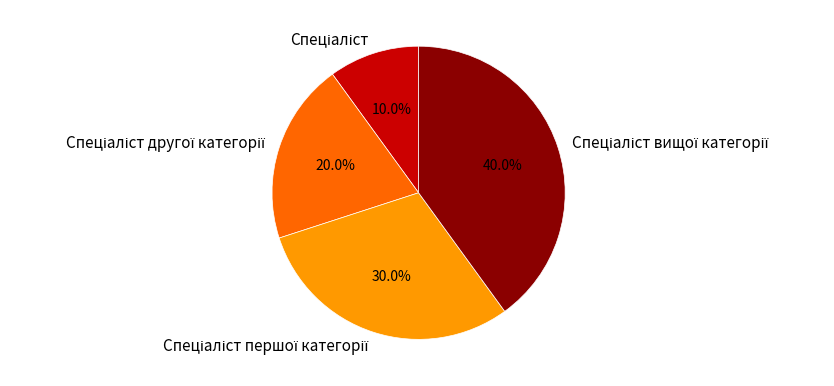

Is there any slice that represents more than half of the pie?

No